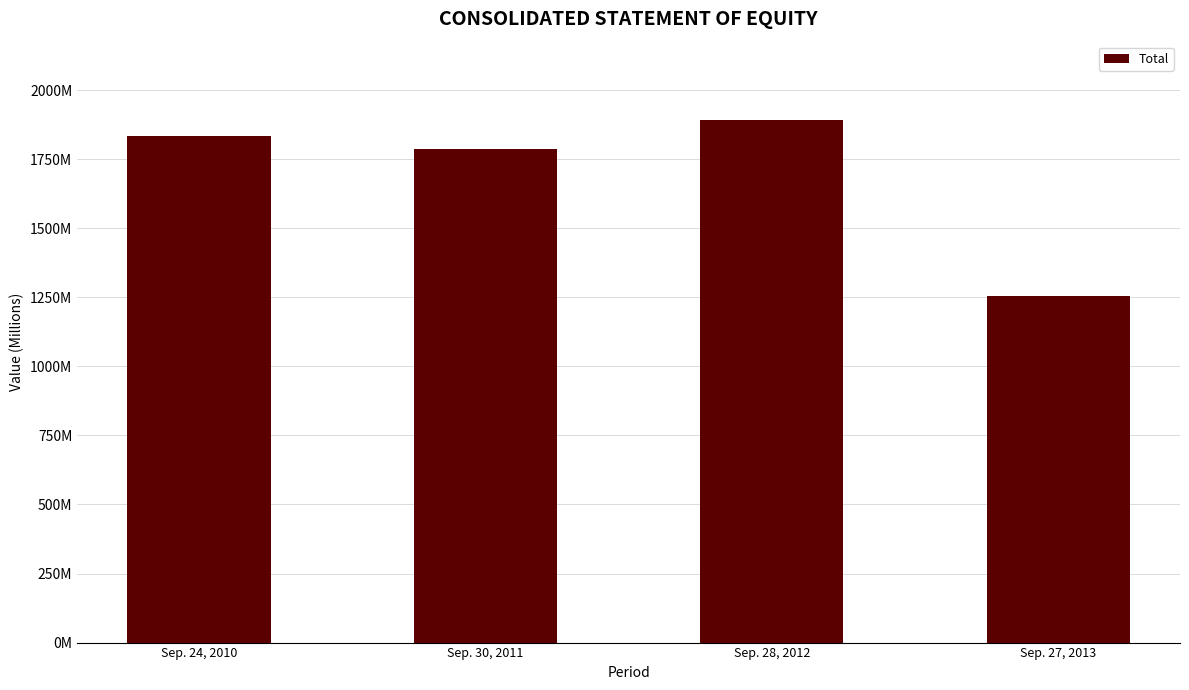

At which label is the value closest to 1573?

Sep. 30, 2011